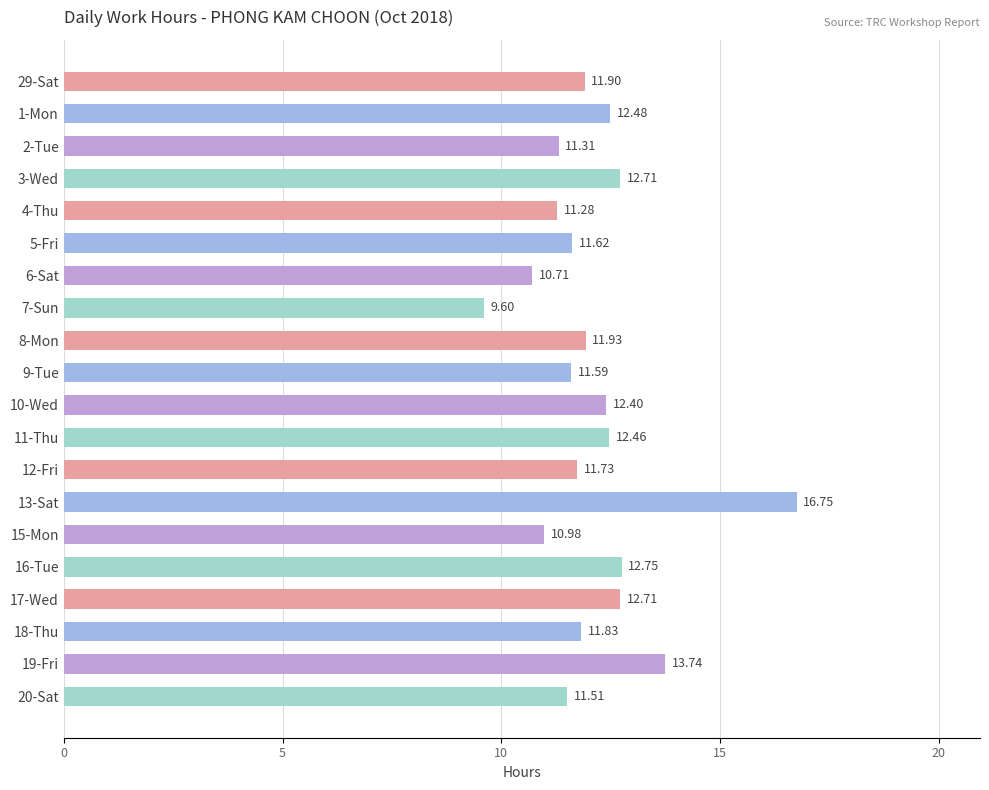

What is the average value?

12.1